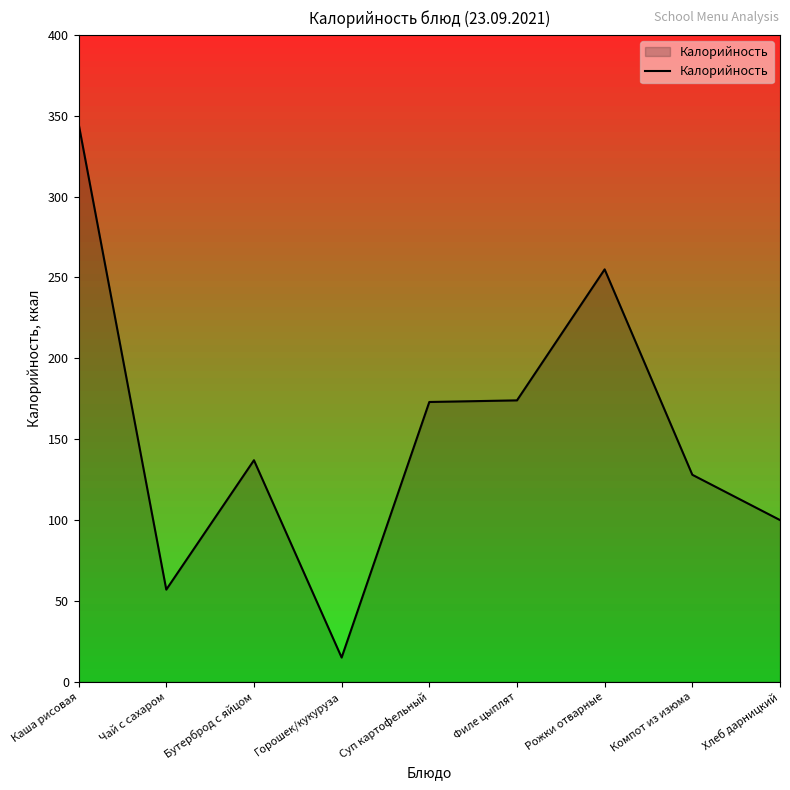

The chart shows a value of 75 at Филе цыплят. True or false?

False